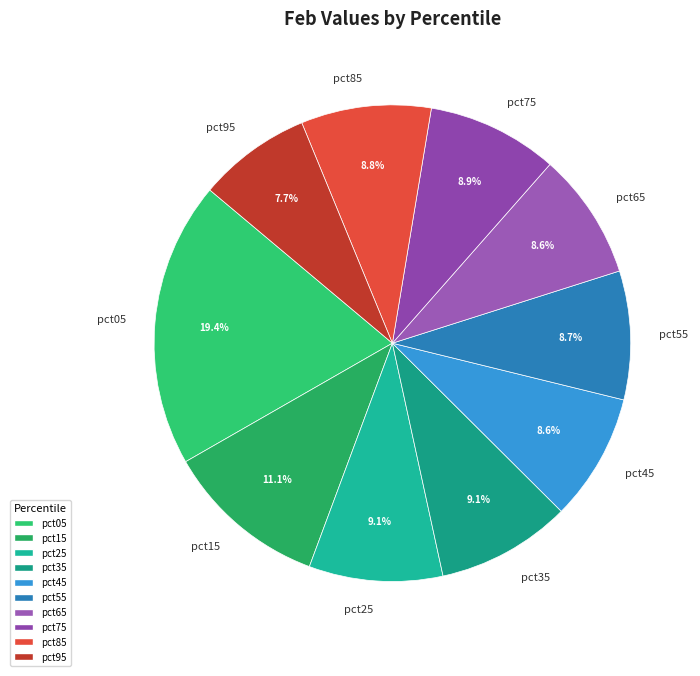

Which category has the smallest portion of the pie?

pct95